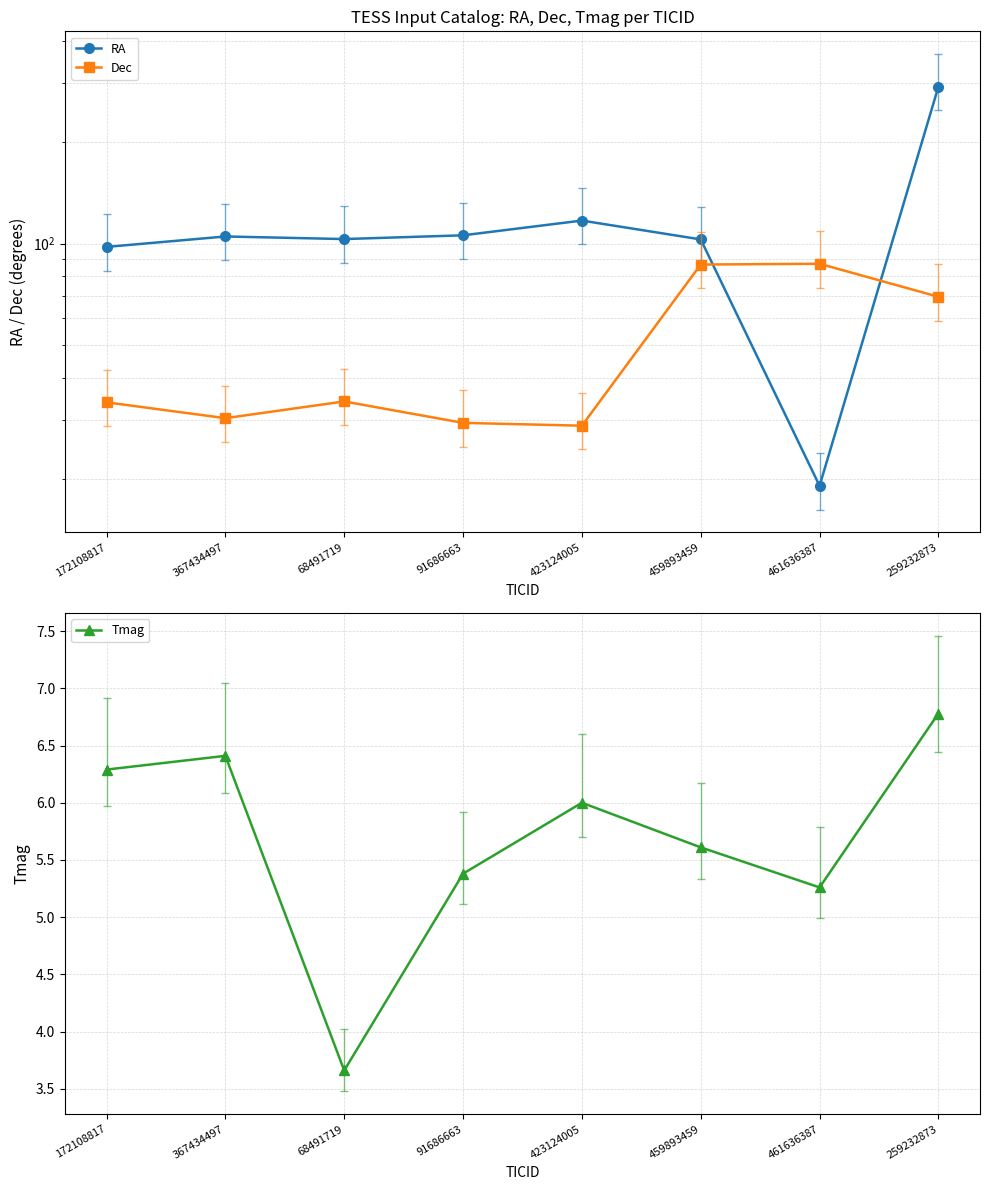

Which series has the largest total across all categories?

RA